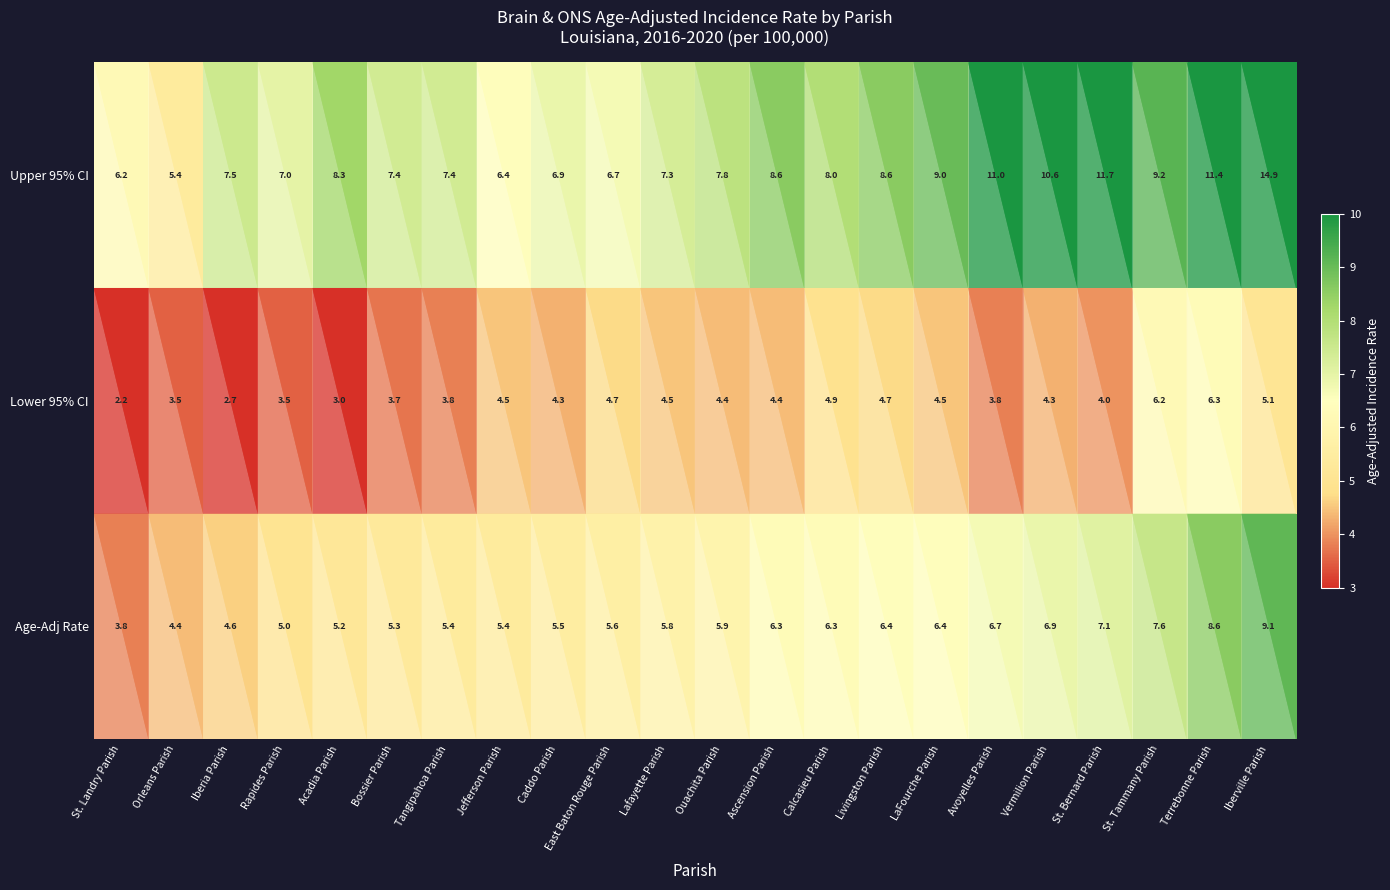

What is the difference between the highest and lowest values at Terrebonne Parish?

5.1